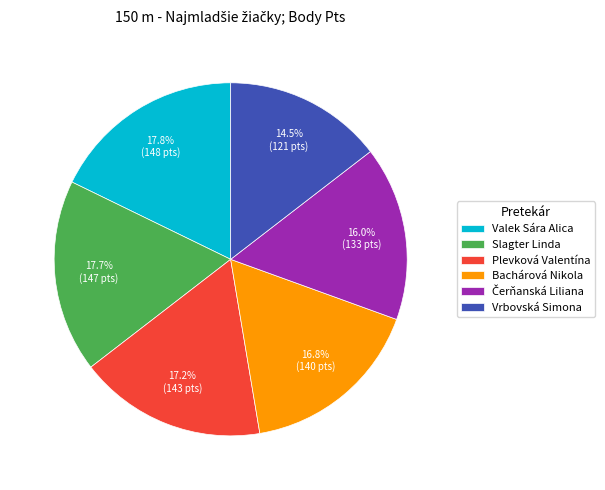

To the nearest percent, what portion does Plevková Valentína represent?

17%